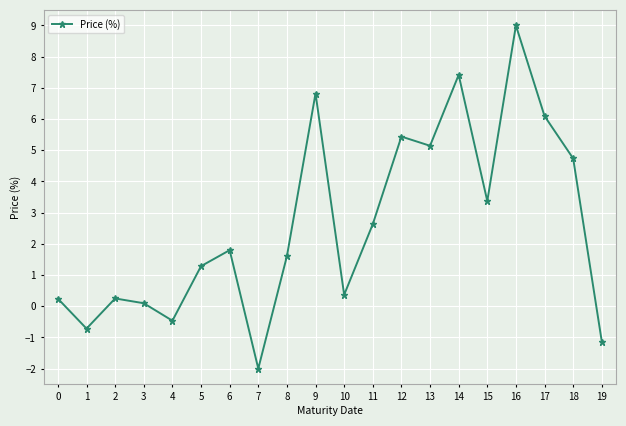

What is the difference between the maximum and minimum values?

11.0